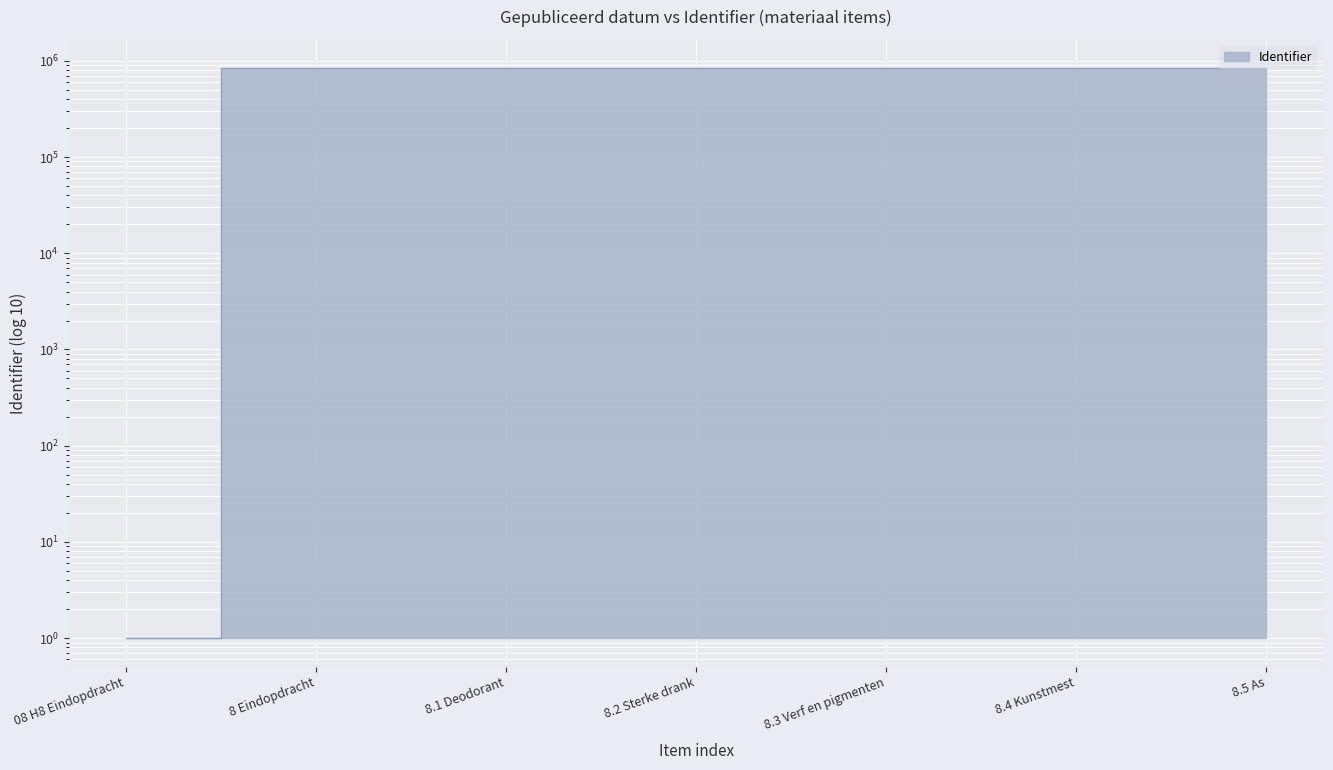

Reading left to right, extract all data points from this chart.

1	834829	834830	834832	834833	834908	834909